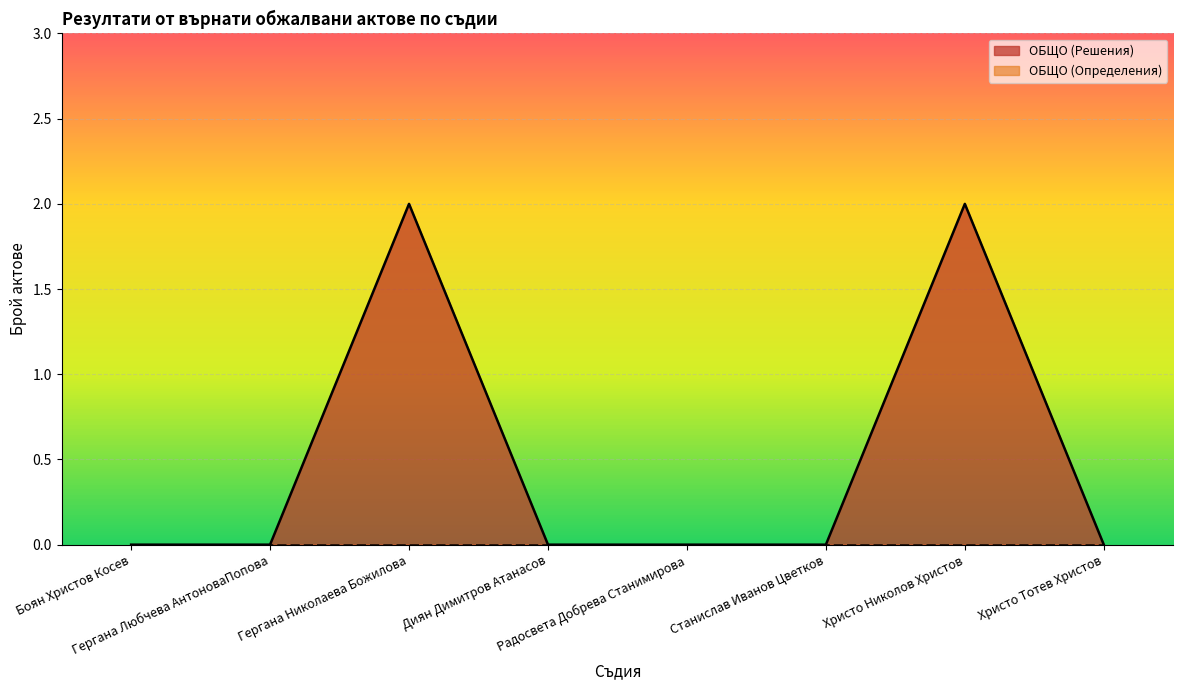

How many lines are shown in the chart?

2